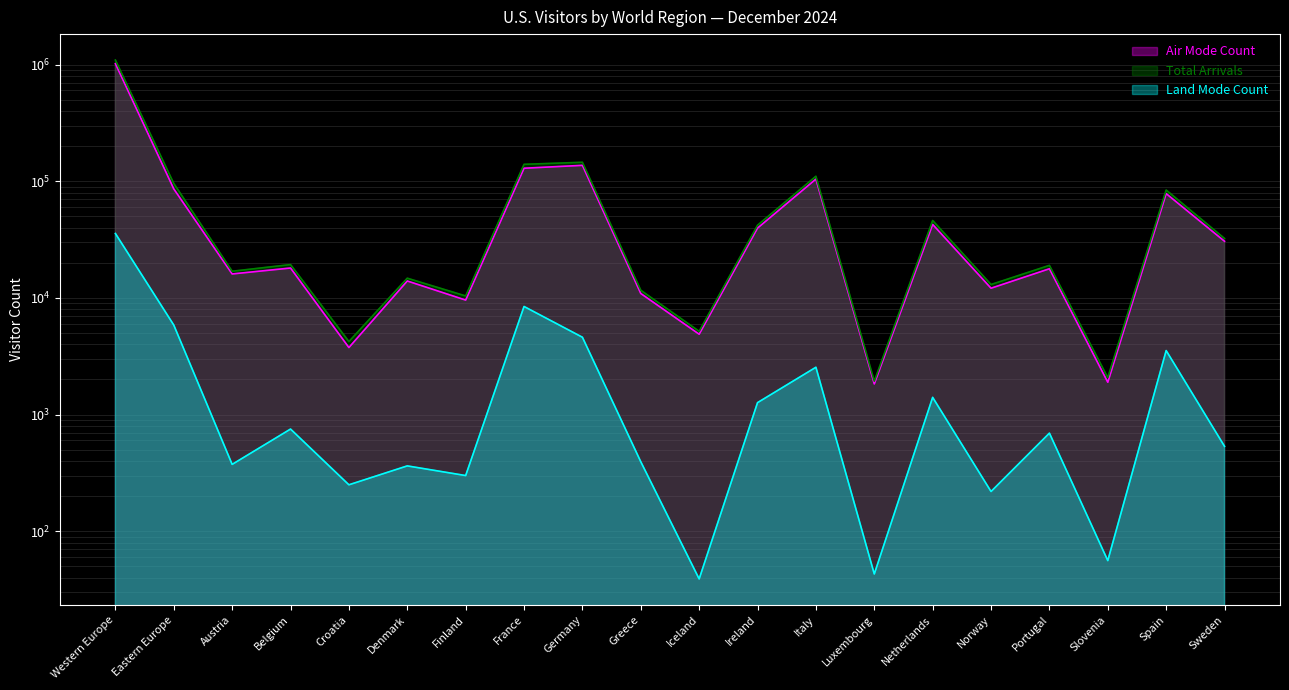

What is the label of the 1st point from the left?

Western Europe